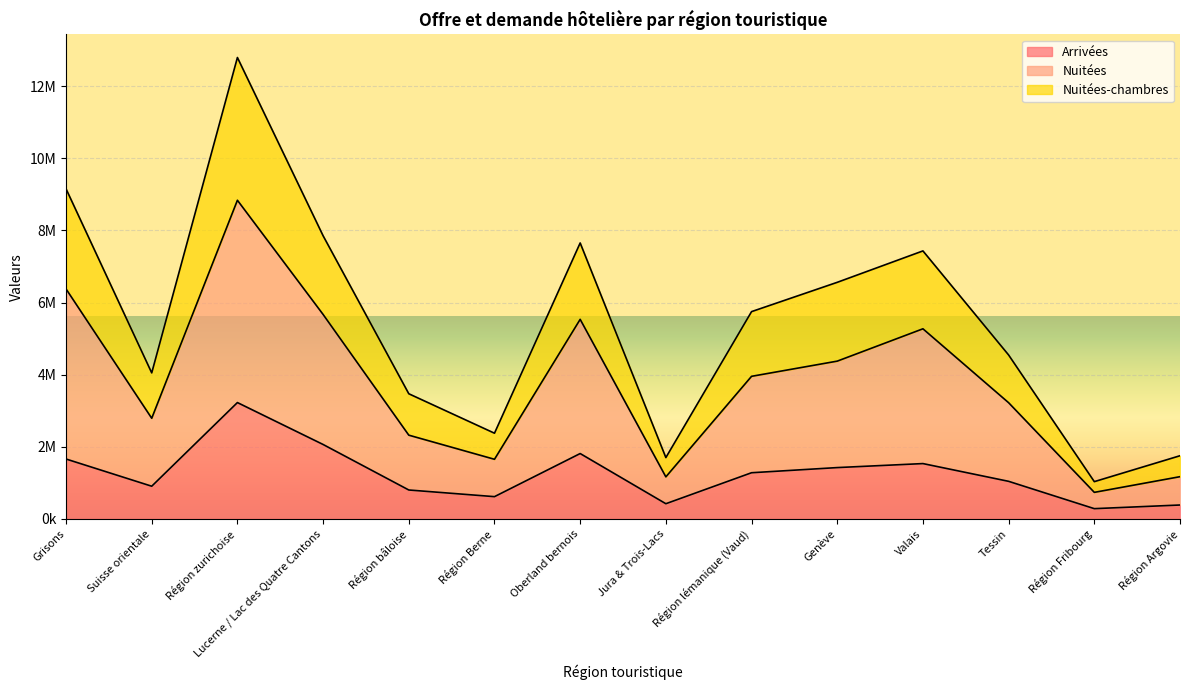

Which series changed the most between Suisse orientale and Région bâloise?

Nuitées-chambres